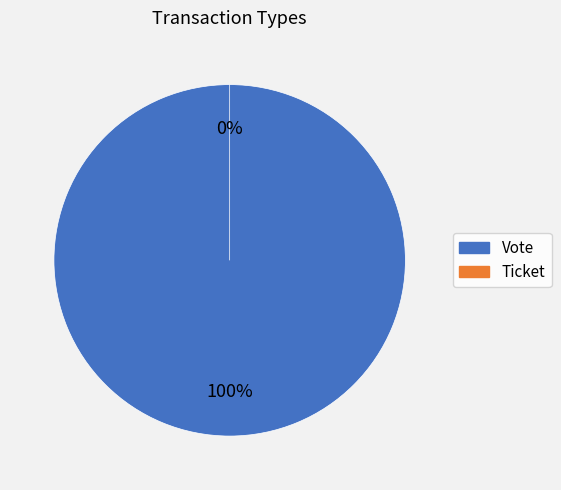

Does any single category account for the majority?

Yes